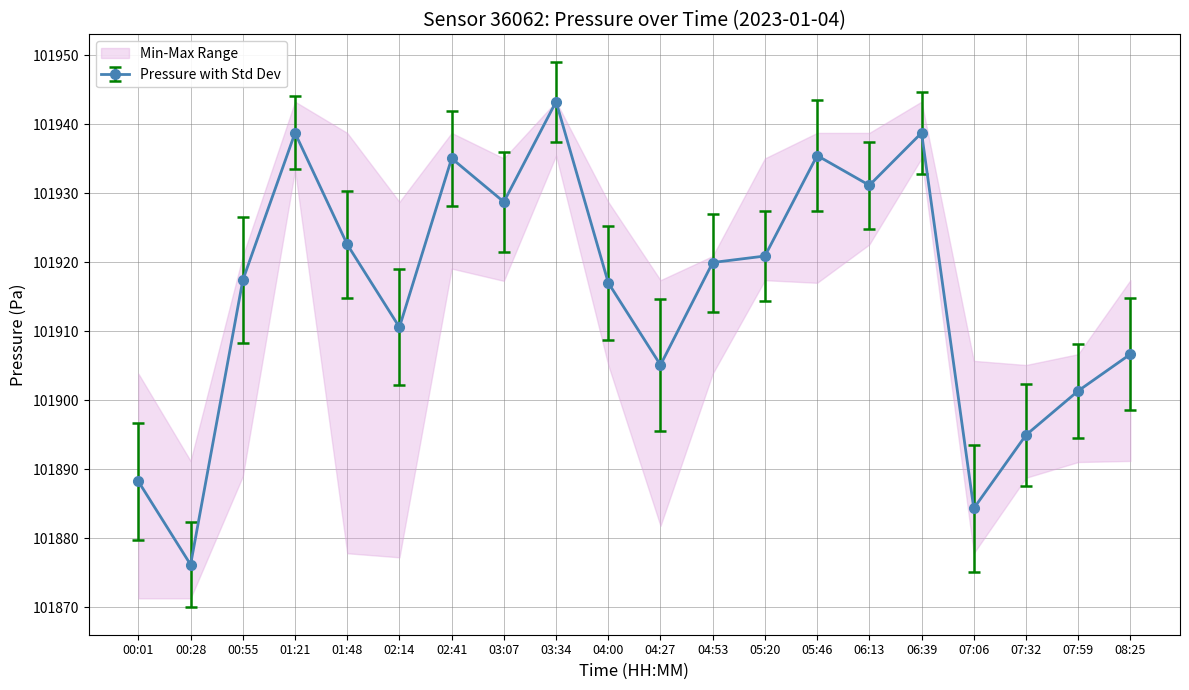

Reading right to left, transcribe all the data shown in this chart.

101906.7	101901.3	101894.9	101884.3	101938.7	101931.1	101935.4	101920.9	101919.9	101905.1	101917.0	101943.2	101928.7	101935.0	101910.6	101922.6	101938.7	101917.4	101876.2	101888.2